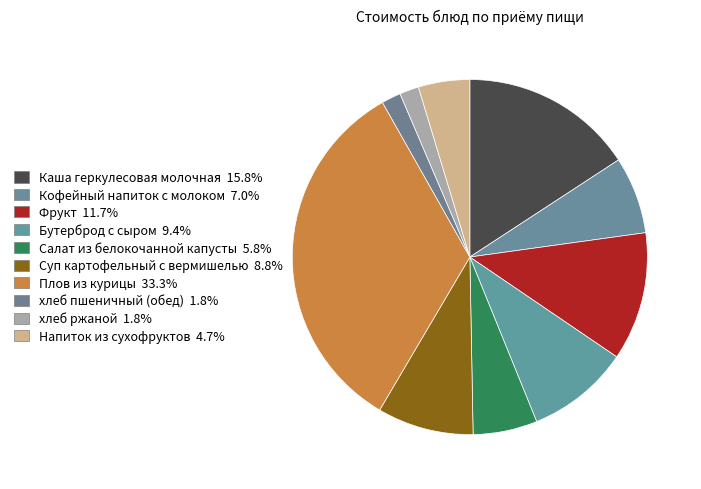

To the nearest percent, what is the combined percentage of Каша геркулесовая молочная and Кофейный напиток с молоком?

23%